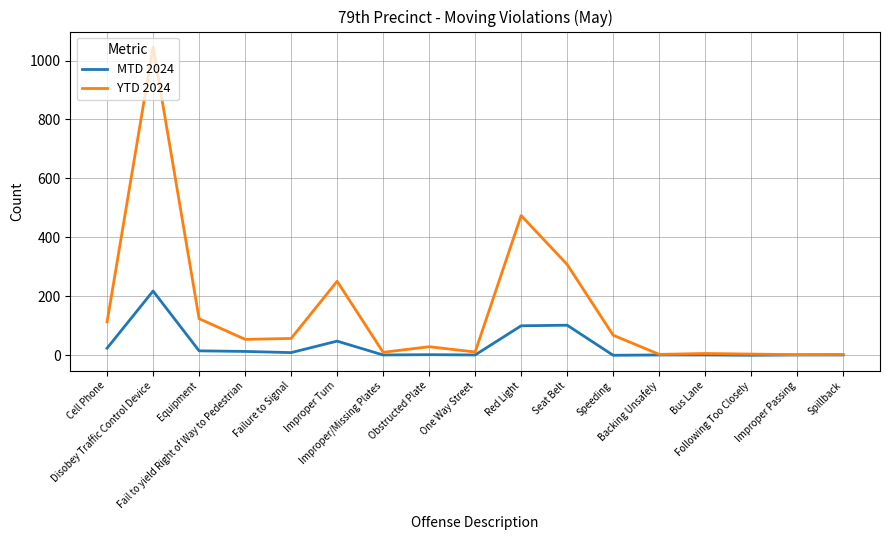

Which series changed the most between Fail to yield Right of Way to Pedestrian and Seat Belt?

YTD 2024